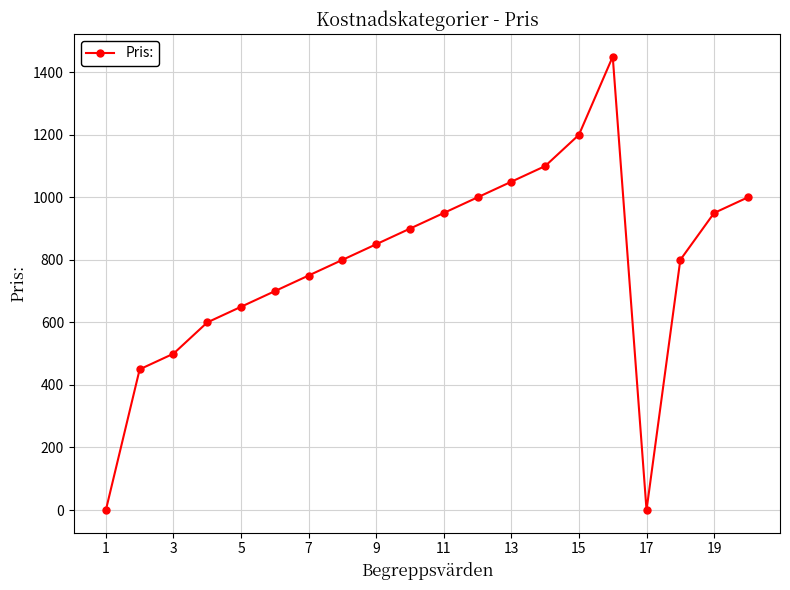

What is the sum of all values?

15700